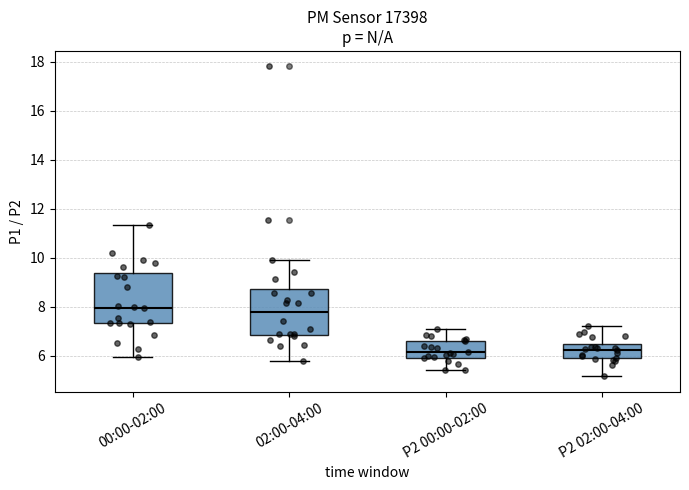

Where does the upper whisker of the box for 00:00-02:00 end on the y-axis? The values are not printed on the chart, so give them approximately, as read against the axis.

11.4